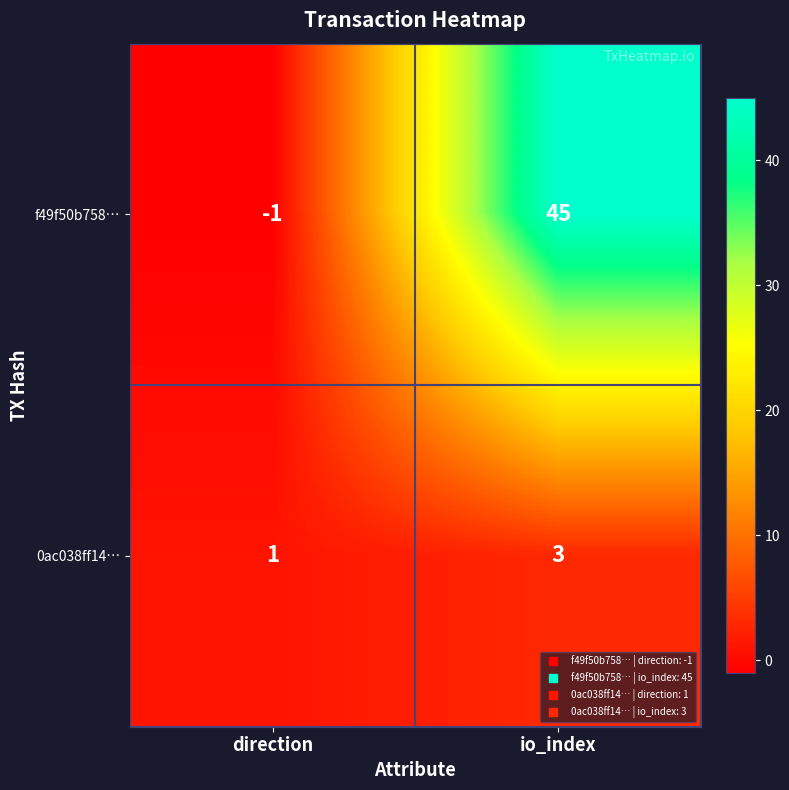

At how many categories does at least one series exceed 27?

1